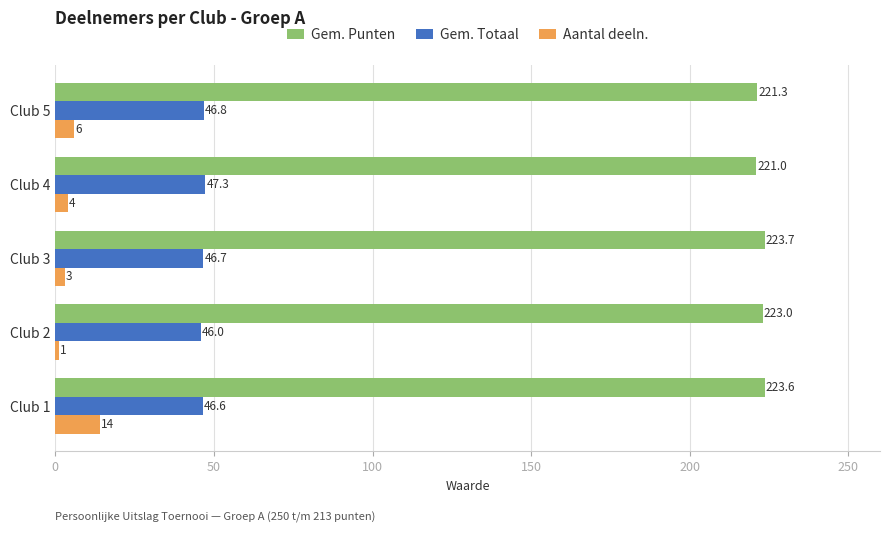

What is the average value of the Aantal deeln. series?

5.6